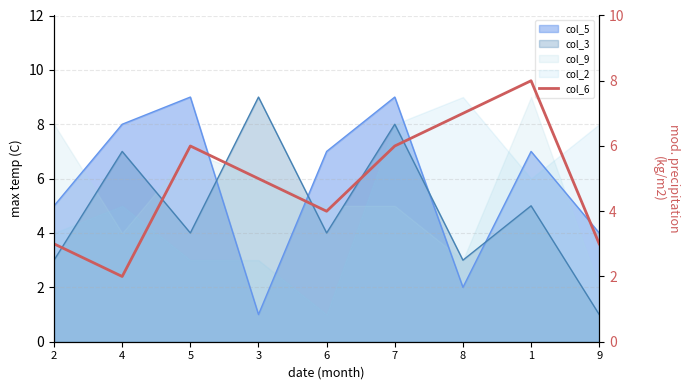

Does the chart have visible grid lines?

Yes